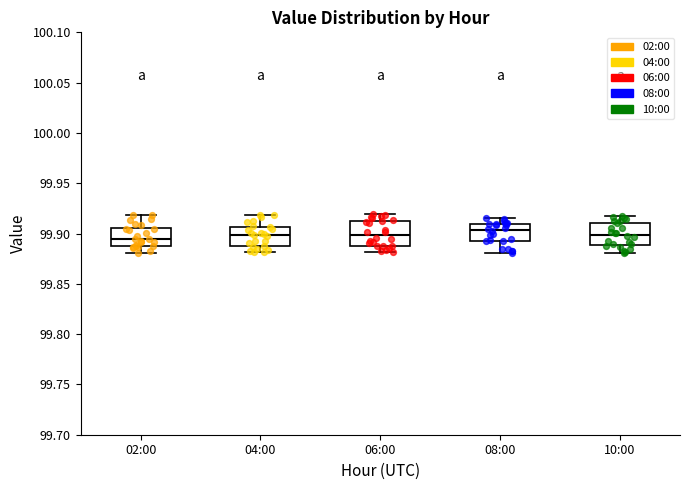

Reading left to right, read every box against the y-axis: the position of its median line, the range the box covers, and the ends of its whiskers. The values are not printed on the chart, so give them approximately, as read against the axis.

02:00: median 99.895, box 99.885 to 99.905, whiskers 99.880 to 99.920
04:00: median 99.900, box 99.890 to 99.905, whiskers 99.880 to 99.920
06:00: median 99.900, box 99.890 to 99.910, whiskers 99.880 to 99.920
08:00: median 99.905, box 99.895 to 99.910, whiskers 99.880 to 99.915
10:00: median 99.900, box 99.890 to 99.910, whiskers 99.880 to 99.915